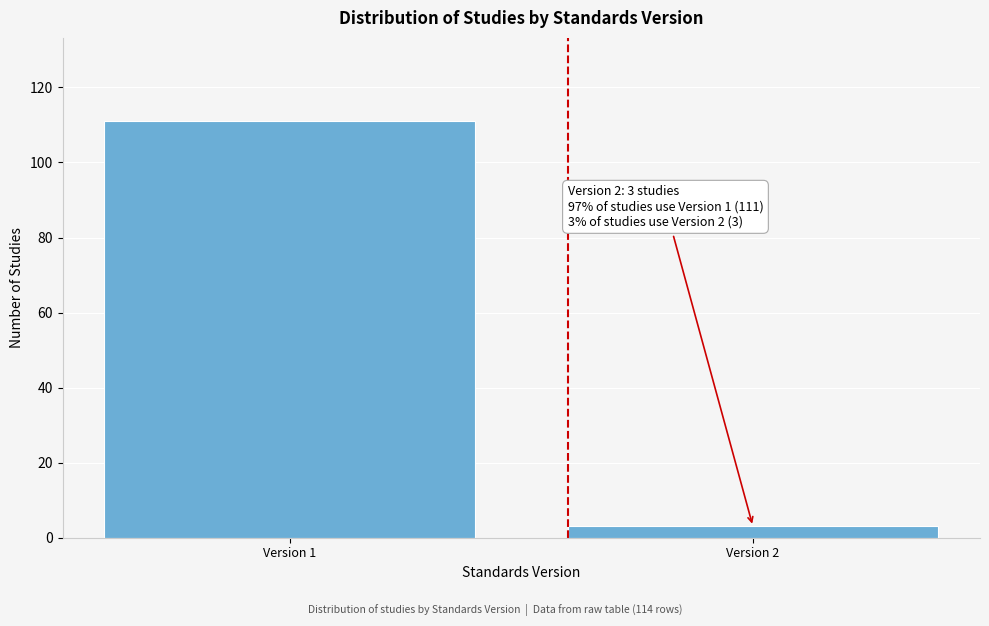

Reading right to left, list all the values displayed in this chart.

Version 2=3	Version 1=111